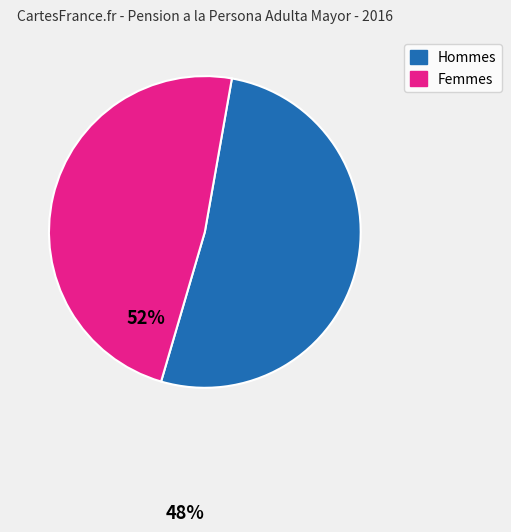

Does any single category account for the majority?

Yes